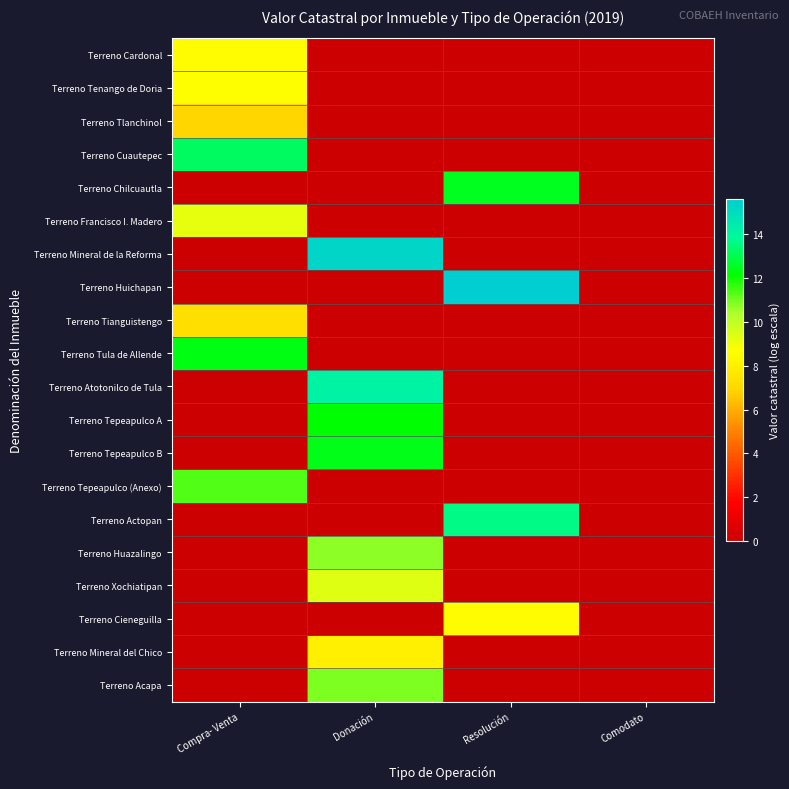

Between Compra- Venta and Resolución, which series saw the biggest shift?

Terreno Huichapan